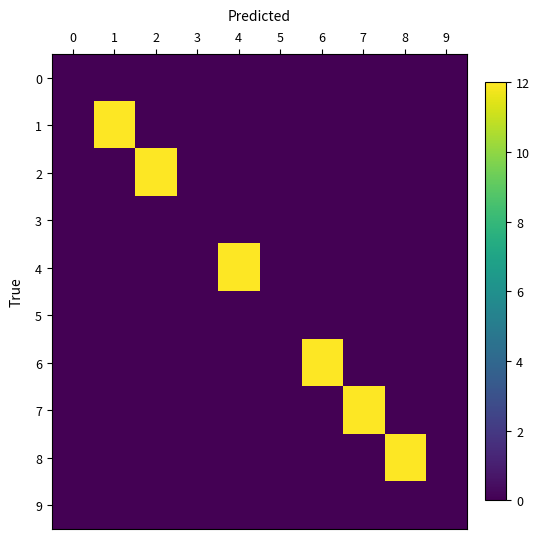

Reading right to left, list all the values displayed in this chart.

0: 9=0	8=0	7=0	6=0	5=0	4=0	3=0	2=0	1=0	0=0
1: 9=0	8=0	7=0	6=0	5=0	4=0	3=0	2=0	1=12	0=0
2: 9=0	8=0	7=0	6=0	5=0	4=0	3=0	2=12	1=0	0=0
3: 9=0	8=0	7=0	6=0	5=0	4=0	3=0	2=0	1=0	0=0
4: 9=0	8=0	7=0	6=0	5=0	4=12	3=0	2=0	1=0	0=0
5: 9=0	8=0	7=0	6=0	5=0	4=0	3=0	2=0	1=0	0=0
6: 9=0	8=0	7=0	6=12	5=0	4=0	3=0	2=0	1=0	0=0
7: 9=0	8=0	7=12	6=0	5=0	4=0	3=0	2=0	1=0	0=0
8: 9=0	8=12	7=0	6=0	5=0	4=0	3=0	2=0	1=0	0=0
9: 9=0	8=0	7=0	6=0	5=0	4=0	3=0	2=0	1=0	0=0